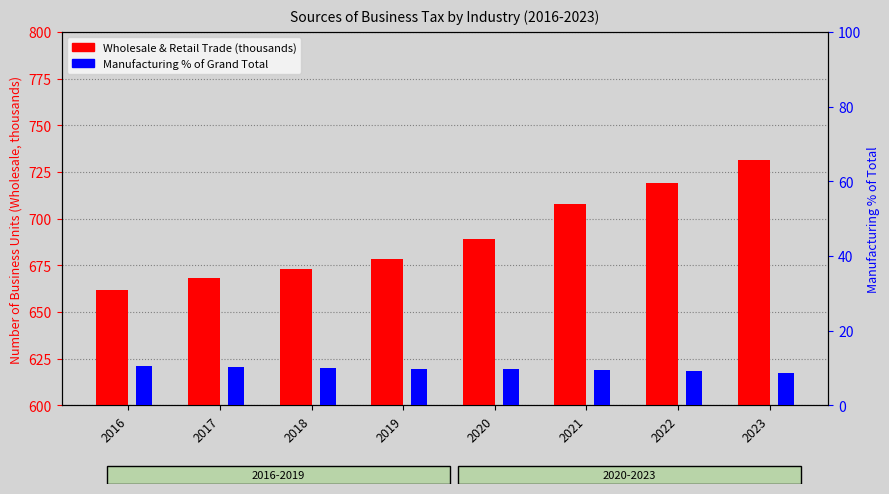

At which category is the sum across all series the highest?

2023